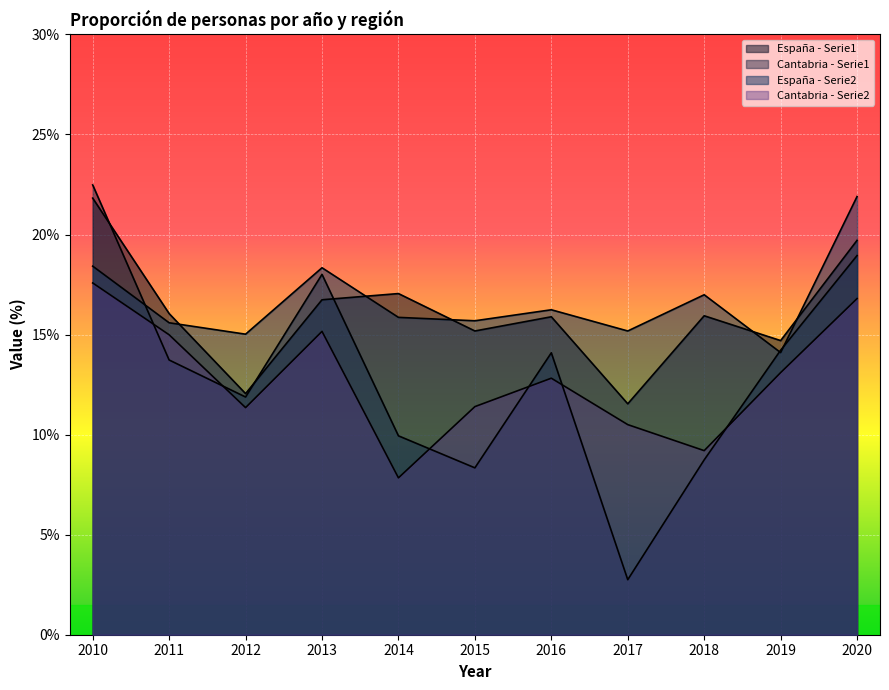

Is the value of España - Serie2 at 2016 greater than the value of Cantabria - Serie1 at 2010?

No